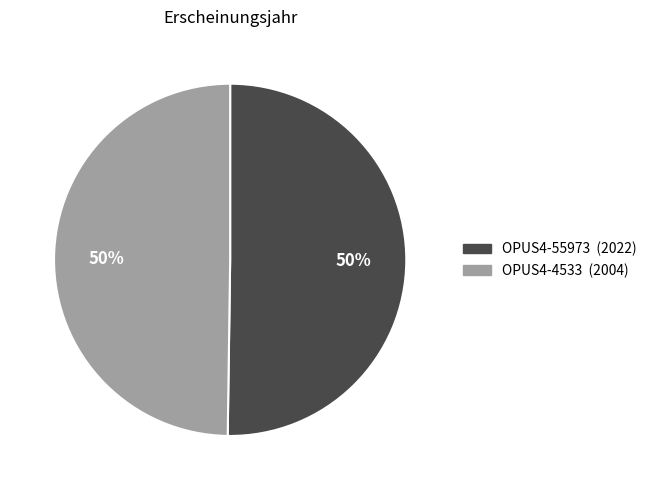

Is it true that OPUS4-4533 is 64% of the pie?

False